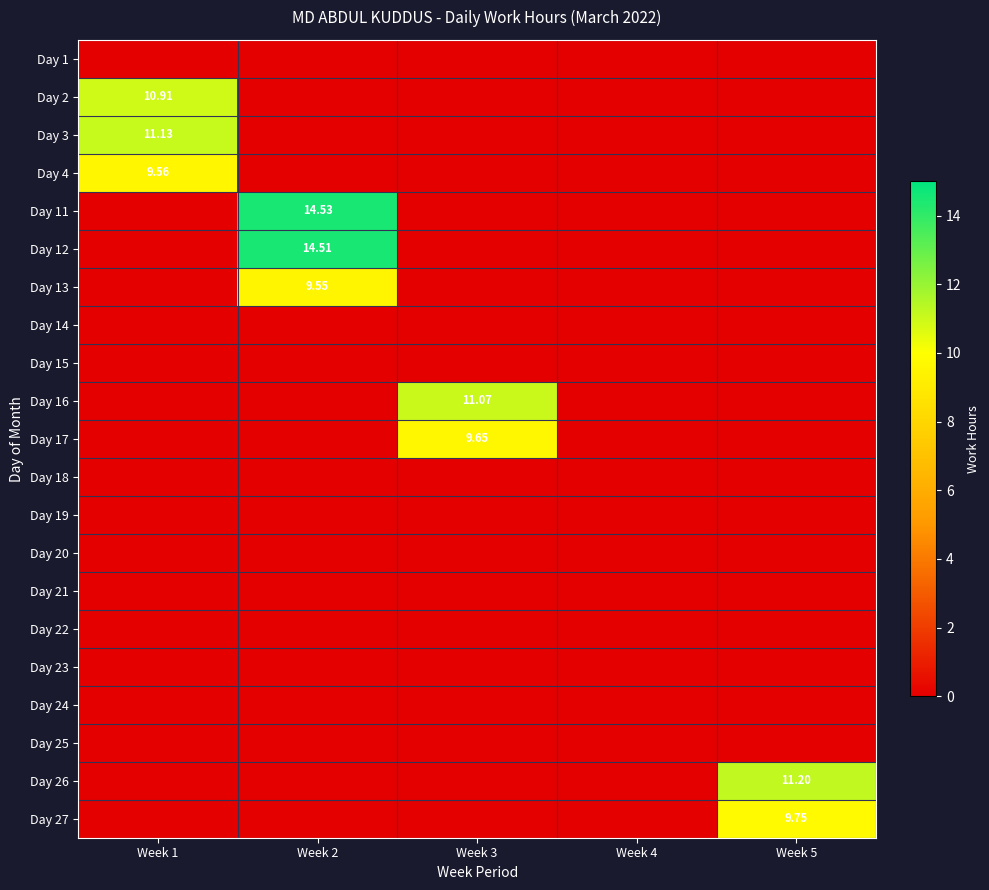

Is the value of Day 3 at Week 3 greater than the value of Day 25 at Week 1?

No